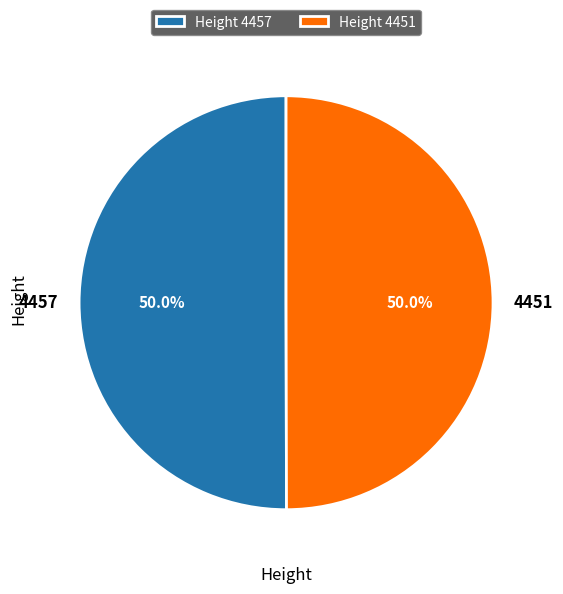

What is the ratio of the value at 4451 to the value at 4457?

1.0